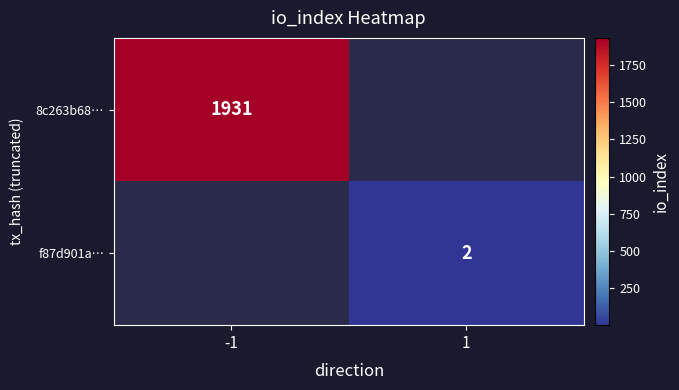

The value of 8c263b68… at -1 is 1931. True or false?

True